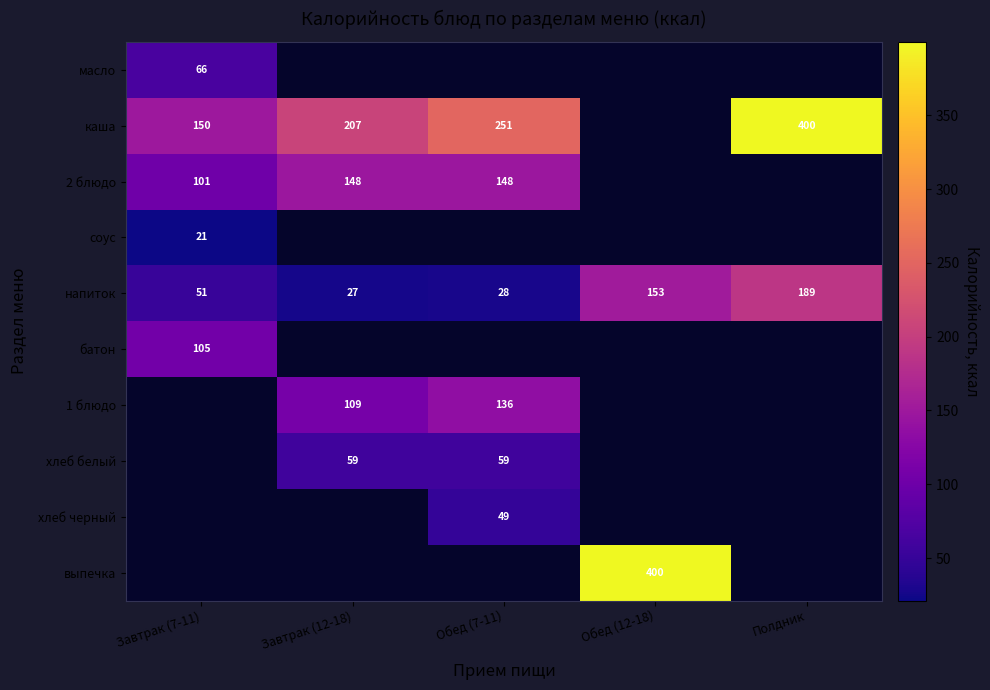

At how many categories does at least one series exceed 390?

2